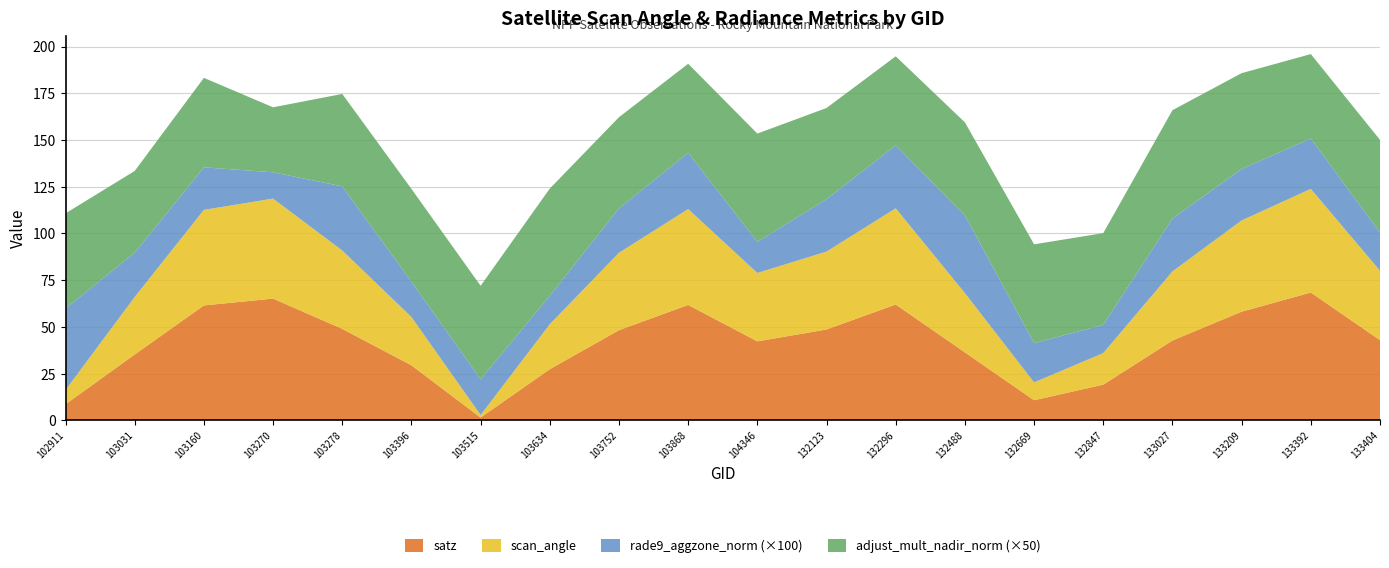

Reading left to right, extract all data points from this chart.

satz: 8.6	35.3	61.5	65.2	49.0	29.5	1.5	27.4	48.3	61.8	42.3	48.7	62.0	36.4	10.8	19.1	42.8	58.2	68.4	43.0
scan_angle: 7.6	30.8	51.1	53.5	41.9	25.8	1.4	24.1	41.4	51.3	36.6	41.7	51.5	31.7	9.6	16.9	37.0	48.8	55.4	37.1
rade9_aggzone_norm: 0.4	0.2	0.2	0.1	0.3	0.2	0.2	0.2	0.2	0.3	0.2	0.3	0.3	0.4	0.2	0.2	0.3	0.3	0.3	0.2
adjust_mult_nadir_norm: 1.0	0.9	1.0	0.7	1.0	1.0	1.0	1.1	1.0	1.0	1.2	1.0	1.0	1.0	1.1	1.0	1.2	1.0	0.9	1.0